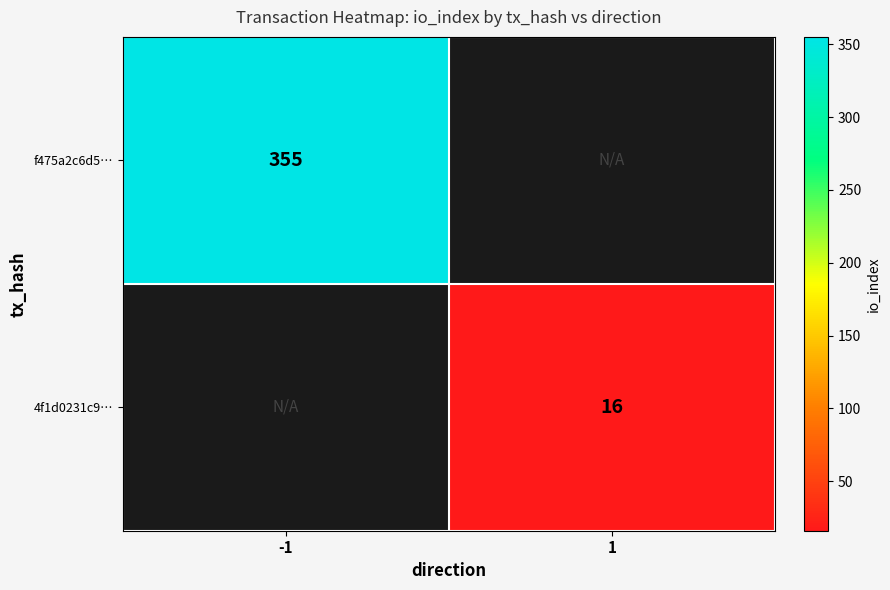

Which has a higher value, 1 or -1?

-1